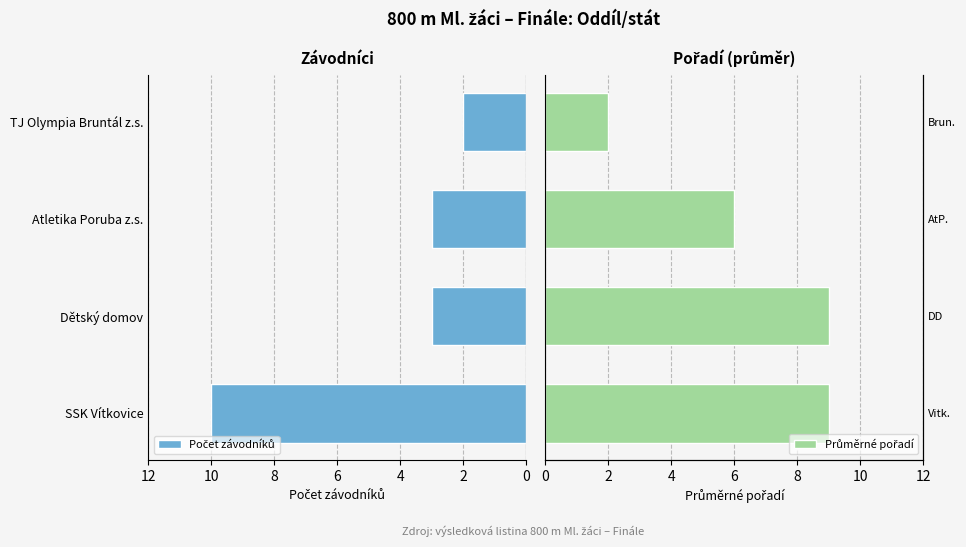

What is the highest value of the Počet závodníků series?

10